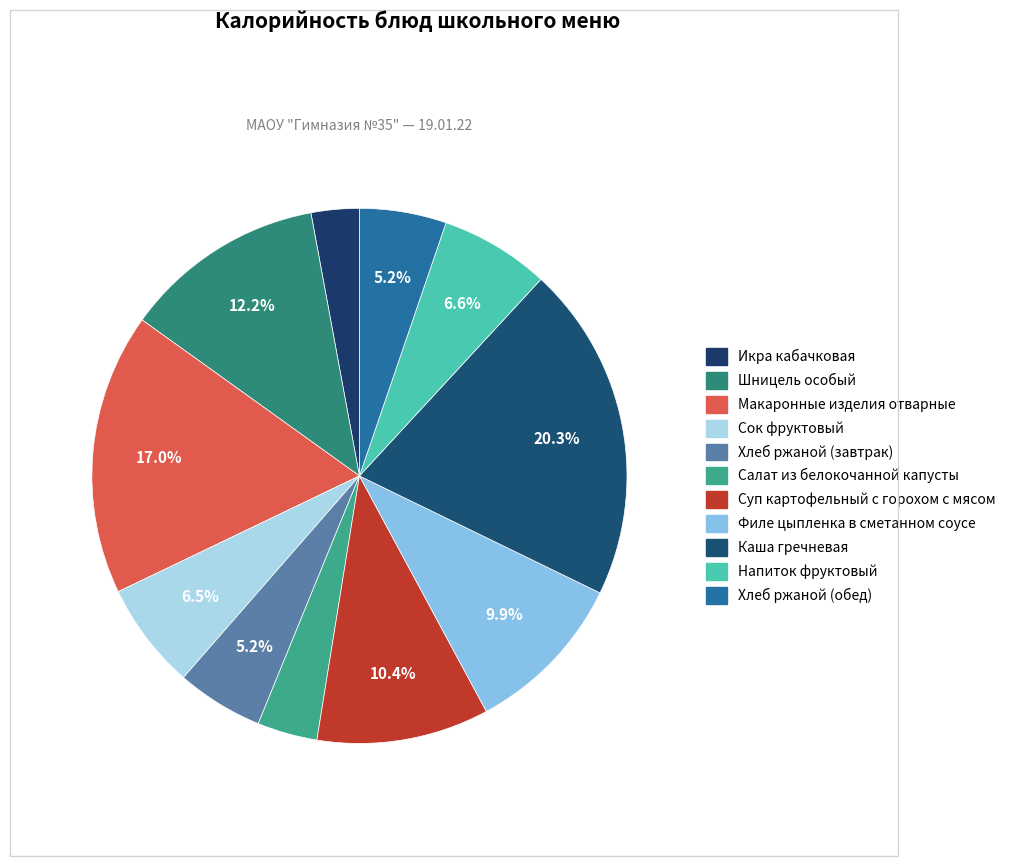

How many slices are in this pie chart?

11